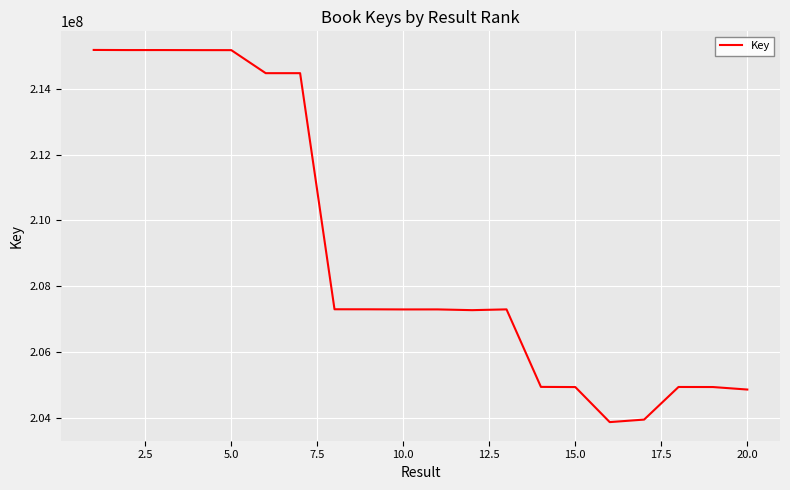

What is the maximum value shown in the chart?

215191524